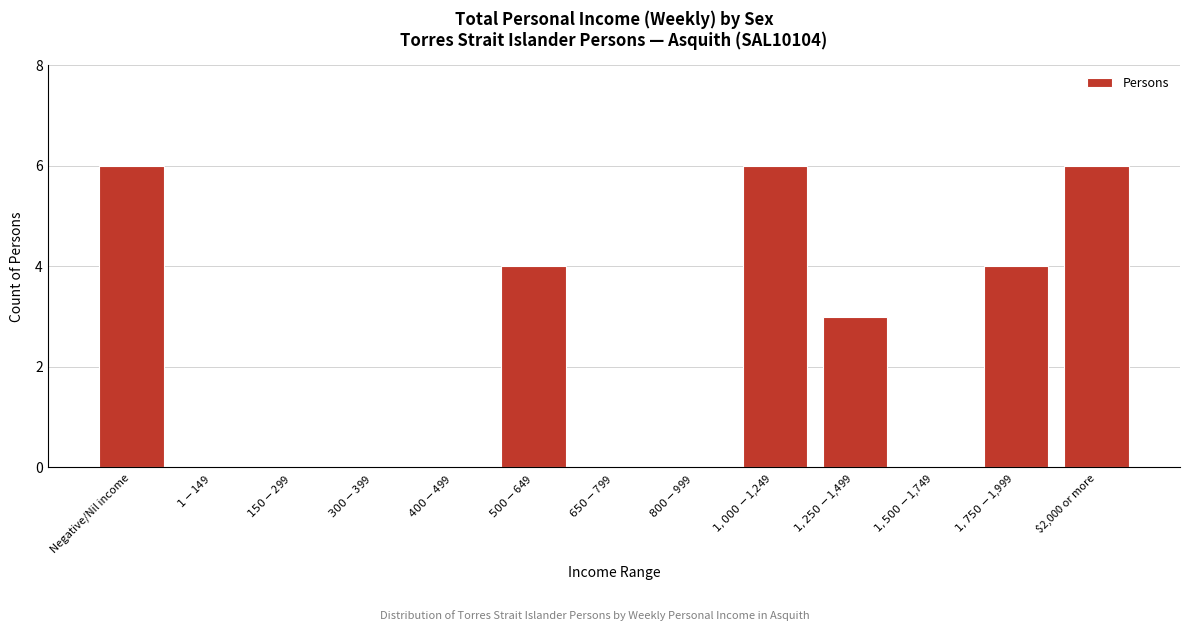

What is the sum of all values?

29